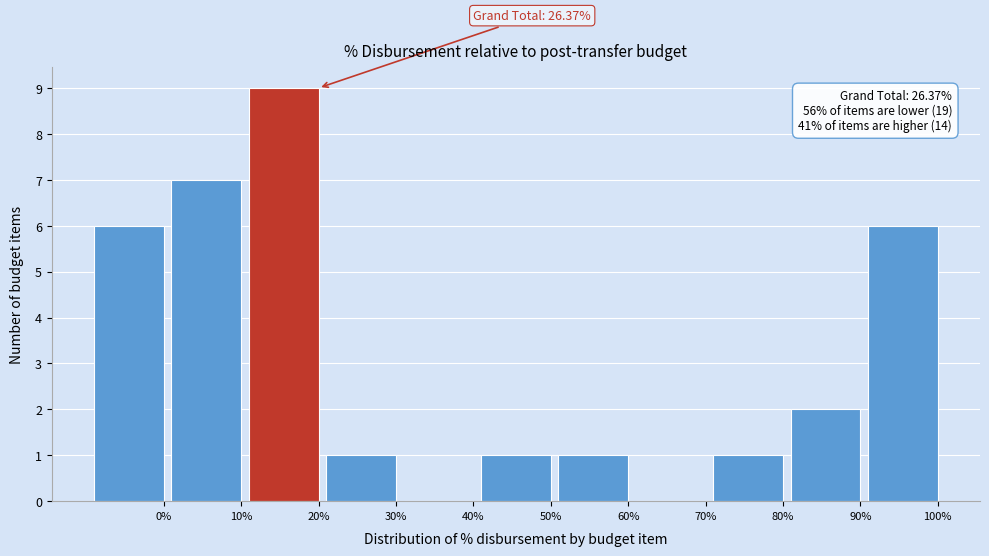

Reading left to right, list all the values displayed in this chart.

0%=6	10%=7	20%=9	30%=1	40%=0	50%=1	60%=1	70%=0	80%=1	90%=2	100%=6